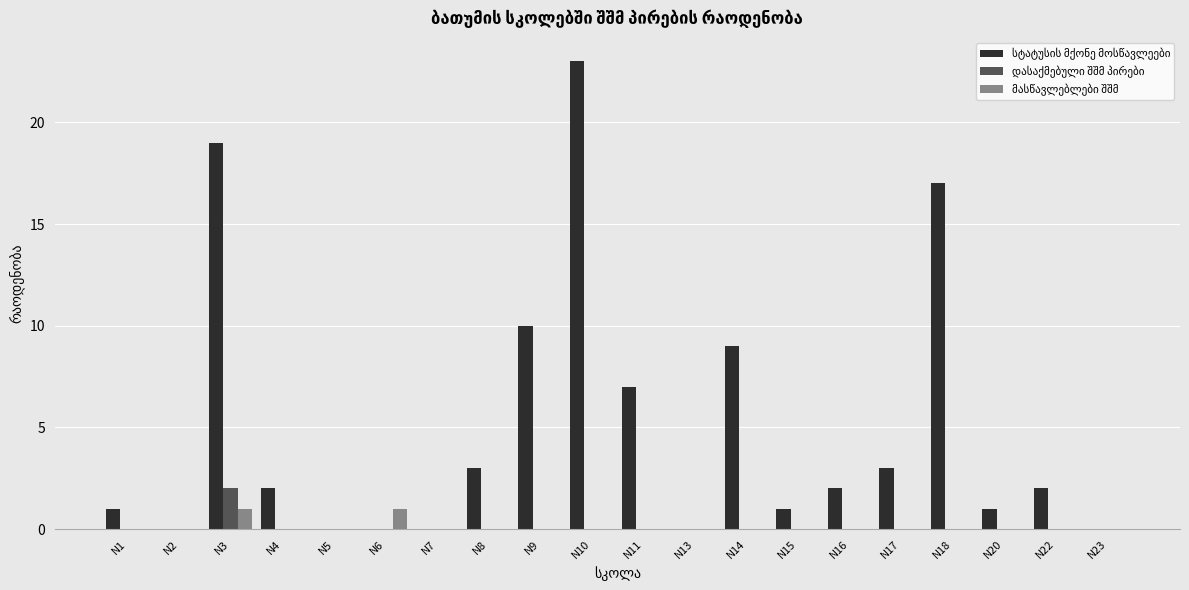

Count the number of categories in the chart.

20